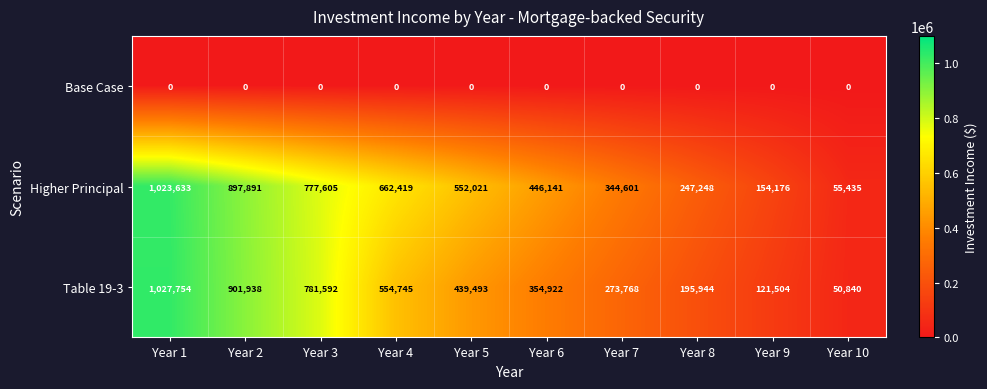

Reading right to left, transcribe all the data shown in this chart.

Base Case: Year 10=0	Year 9=0	Year 8=0	Year 7=0	Year 6=0	Year 5=0	Year 4=0	Year 3=0	Year 2=0	Year 1=0
Higher Principal: Year 10=55435	Year 9=154176	Year 8=247248	Year 7=344601	Year 6=446141	Year 5=552021	Year 4=662419	Year 3=777605	Year 2=897891	Year 1=1023633
Table 19-3: Year 10=50840	Year 9=121504	Year 8=195944	Year 7=273768	Year 6=354922	Year 5=439493	Year 4=554745	Year 3=781592	Year 2=901938	Year 1=1027754